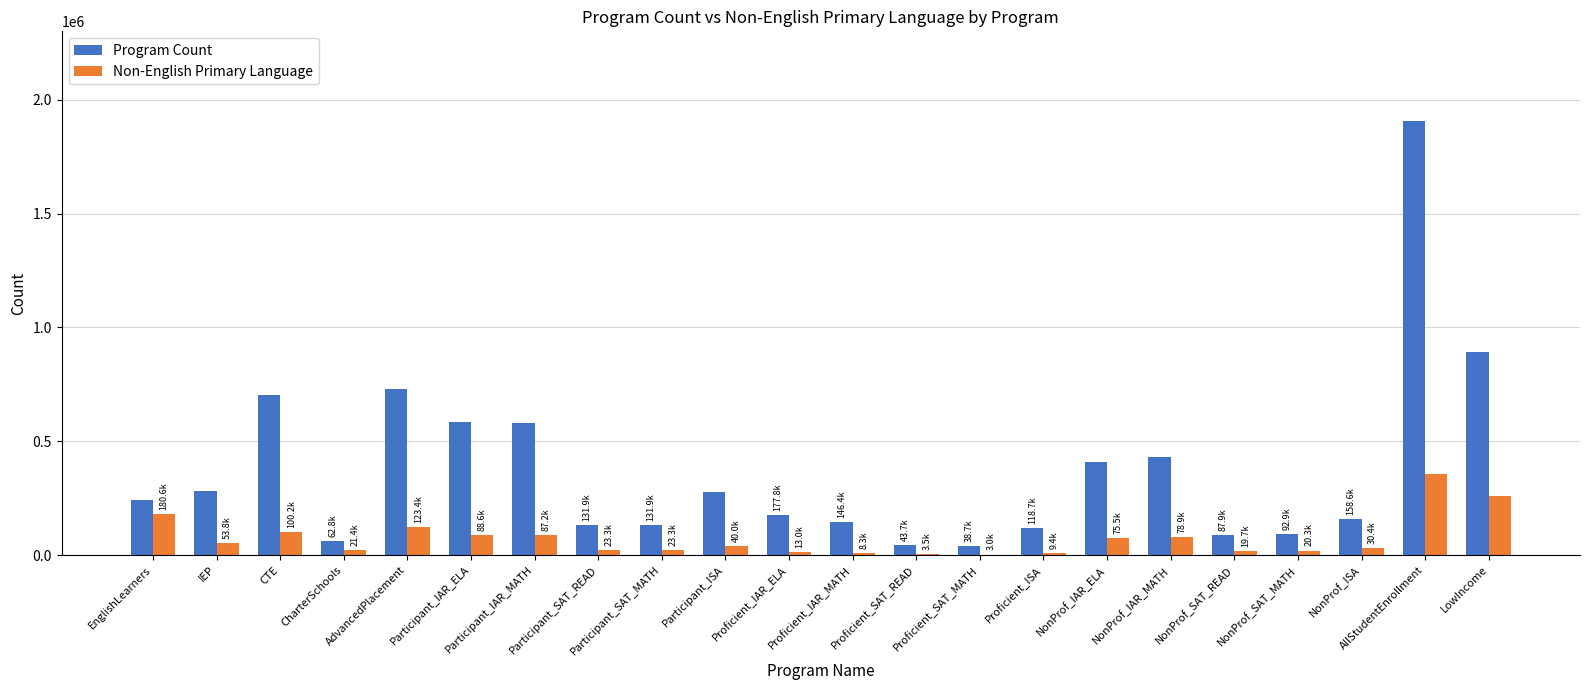

What is the sum of all Non-English Primary Language values?

1619829